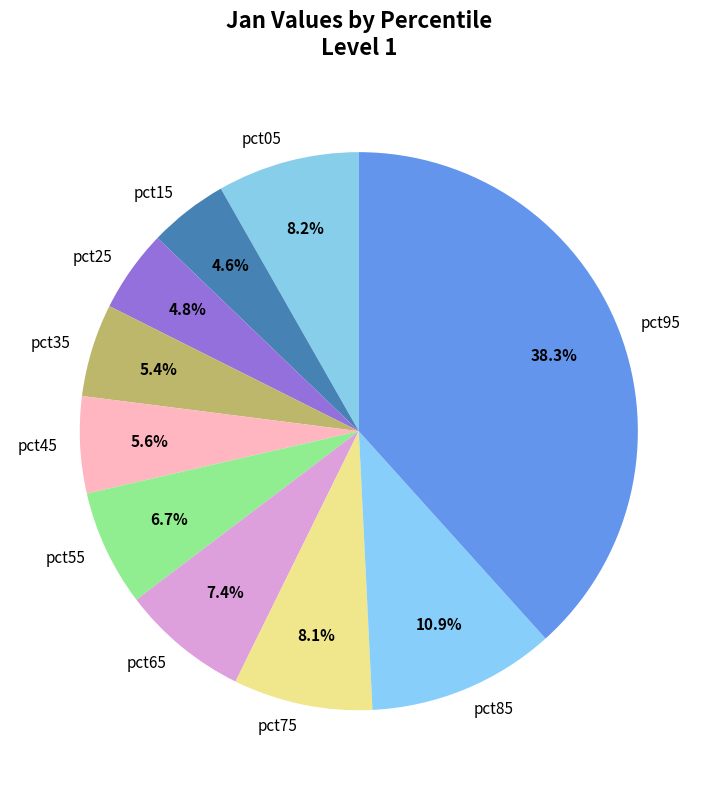

To the nearest percent, what is the difference between the pct65 and pct45 slice percentages?

2%